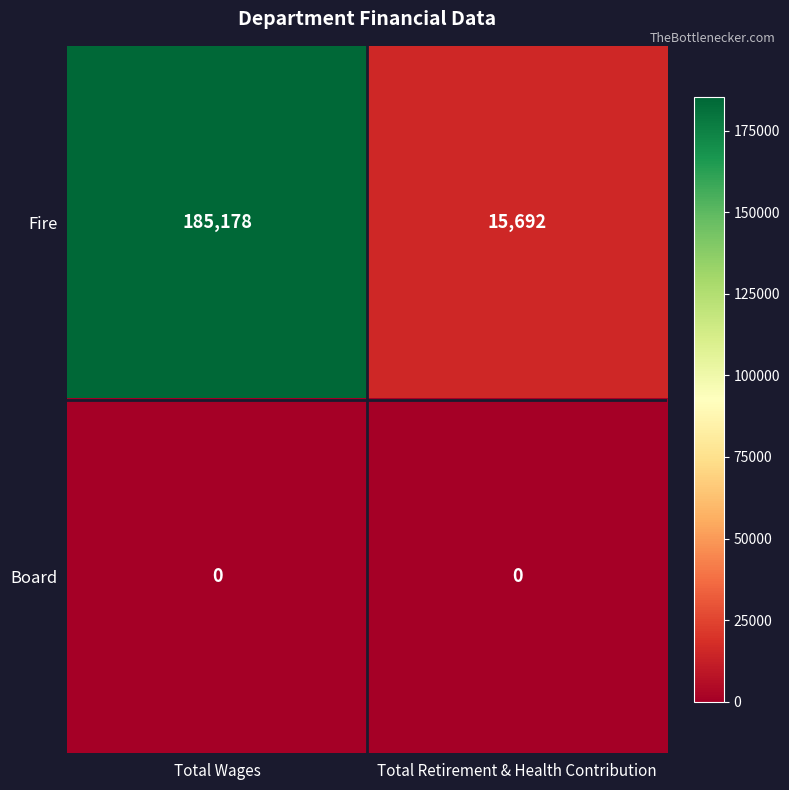

Count the number of categories in the chart.

2